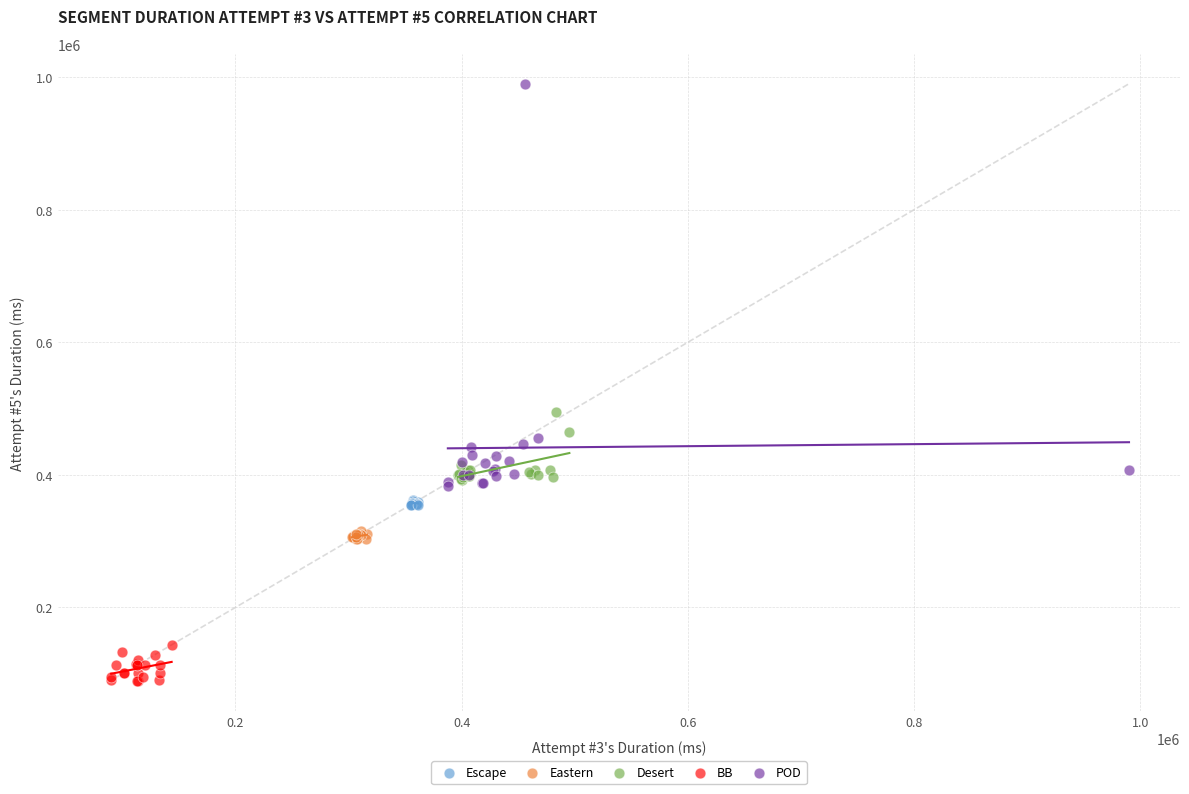

Which series contains the lowest Y value?

BB